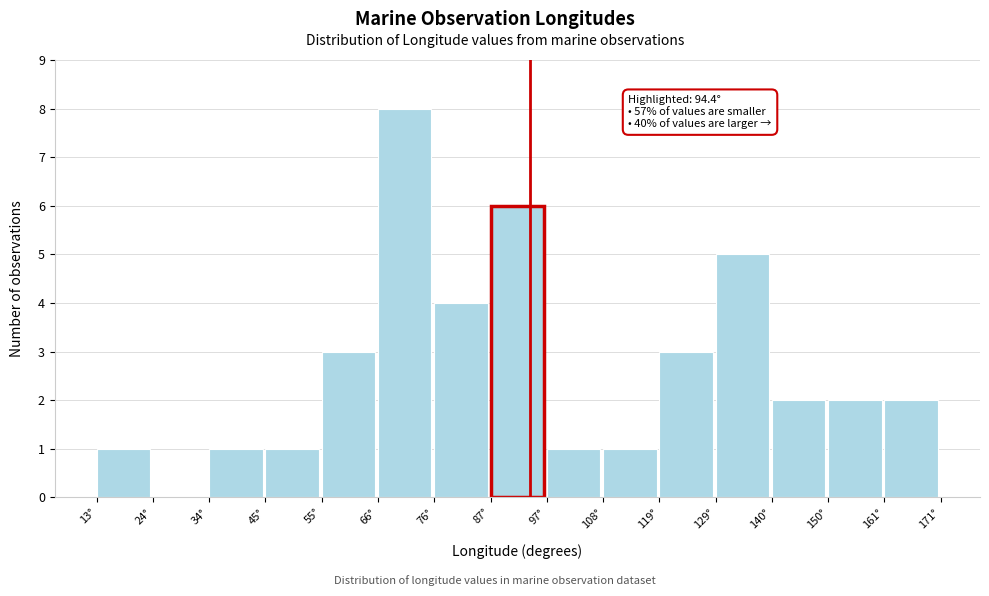

Over which range of the x-axis is the bar tallest?

66 to 76